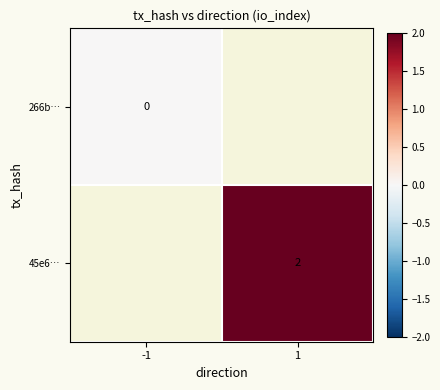

Between -1 and 1, which is larger?

1